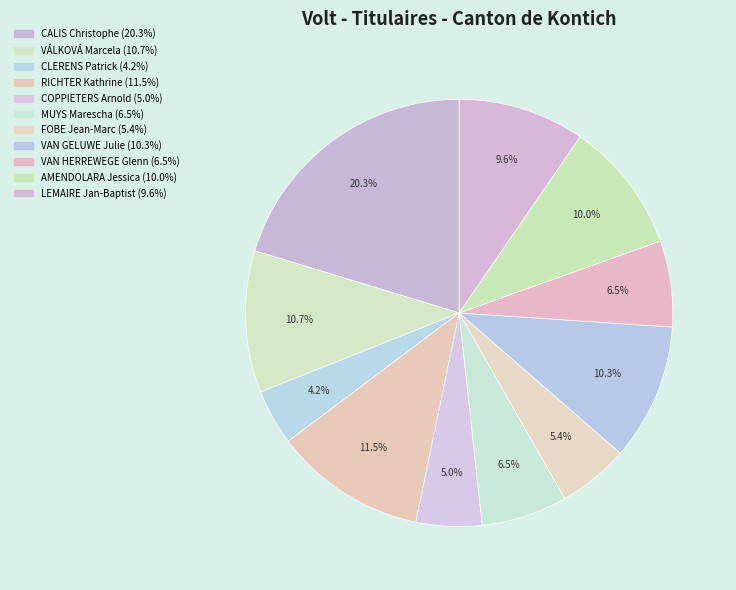

Is RICHTER Kathrine the majority of the pie?

No